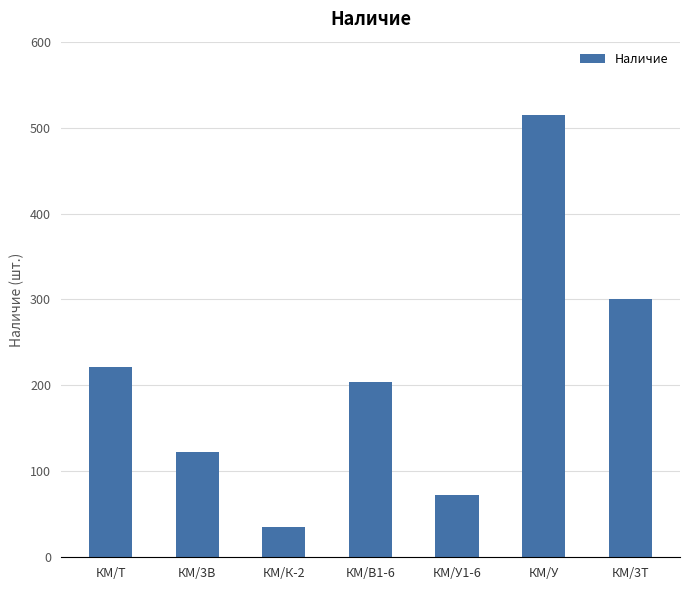

The value at КМ/3Т is 301. True or false?

True